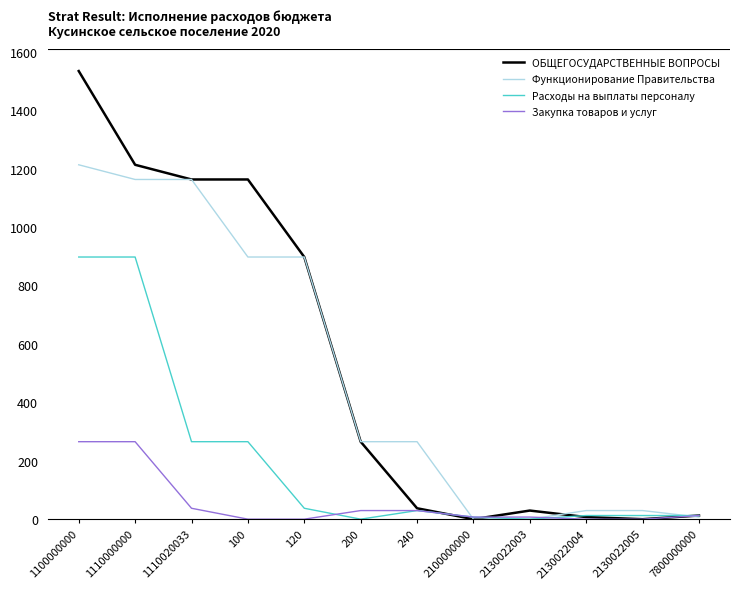

Which series has the widest spread of values?

ОБЩЕГОСУДАРСТВЕННЫЕ ВОПРОСЫ